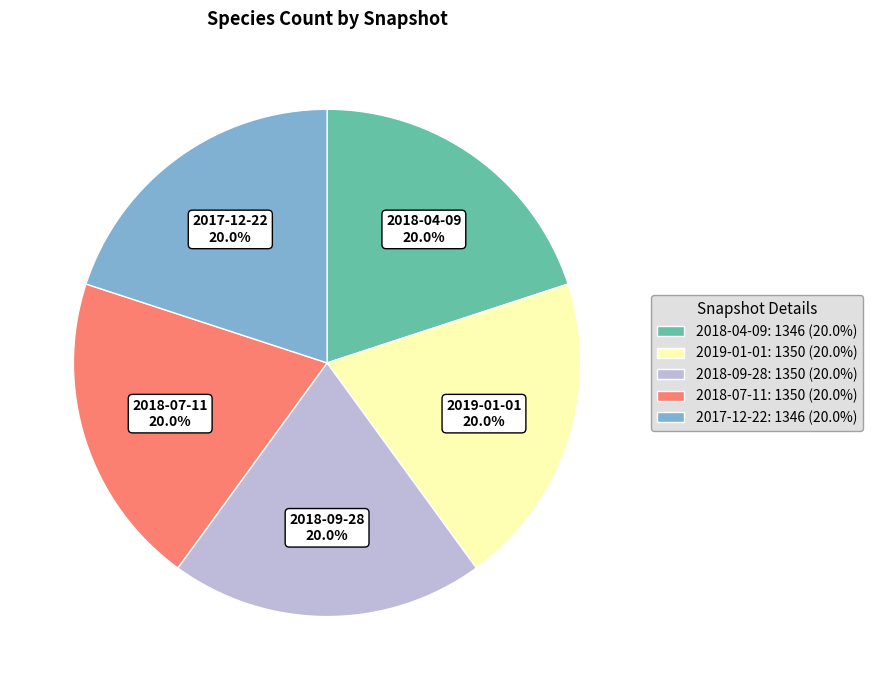

What percentage is the 2019-01-01 slice, to the nearest percent?

20%